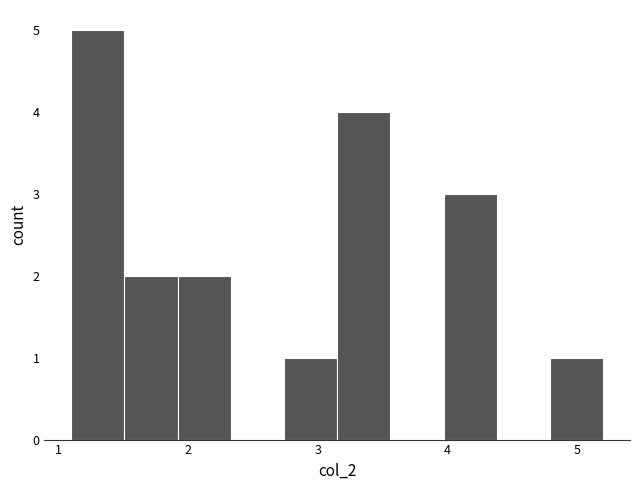

How tall is the bar that spans 1.51 to 1.92 on the x-axis? Neither the bar edges nor the heights are printed on the chart, so give them approximately, as read against the axes.

2